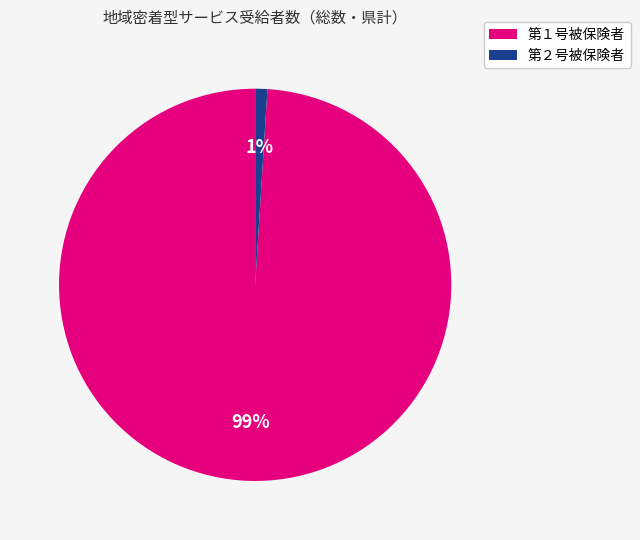

Does any single category account for the majority?

Yes